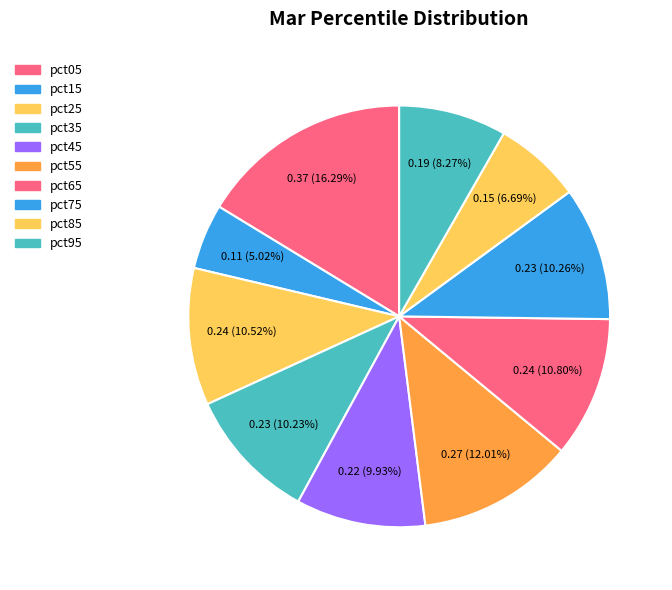

Is pct85 the majority of the pie?

No